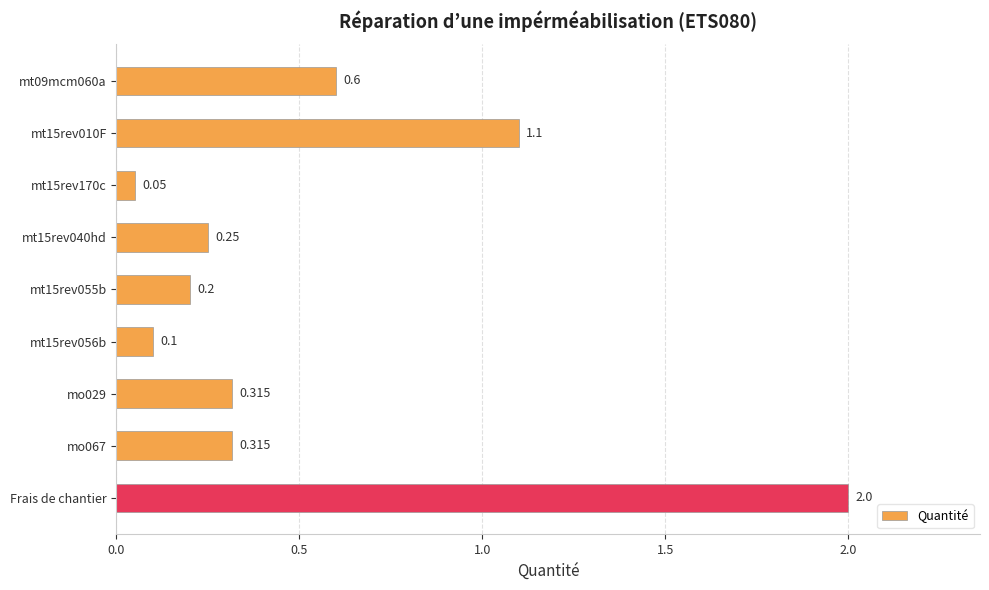

How many series are shown in this chart?

1